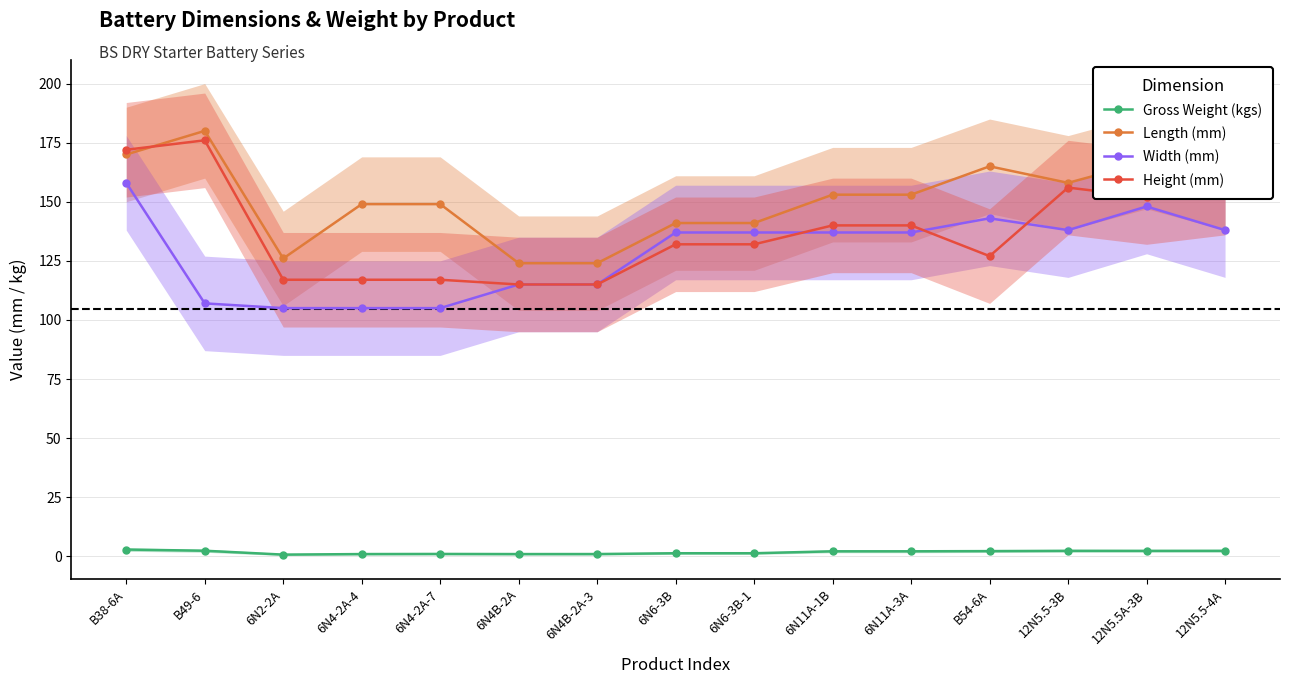

The Height (mm) series shows 255.5 at B49-6. True or false?

False